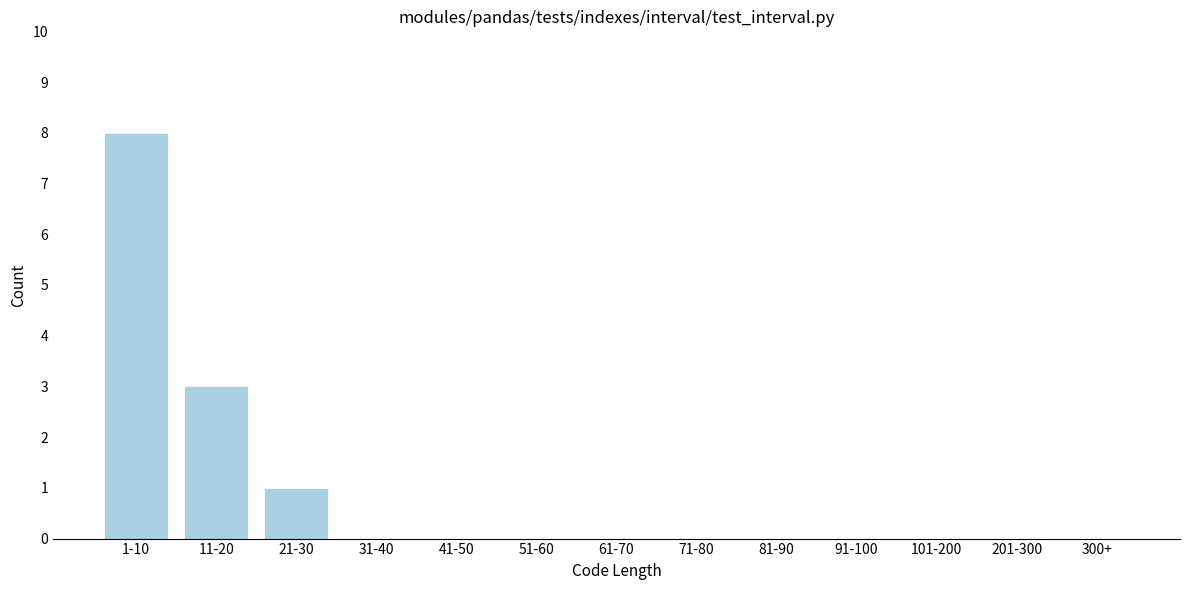

Reading left to right, transcribe all the data shown in this chart.

1-10=8	11-20=3	21-30=1	31-40=0	41-50=0	51-60=0	61-70=0	71-80=0	81-90=0	91-100=0	101-200=0	201-300=0	300+=0